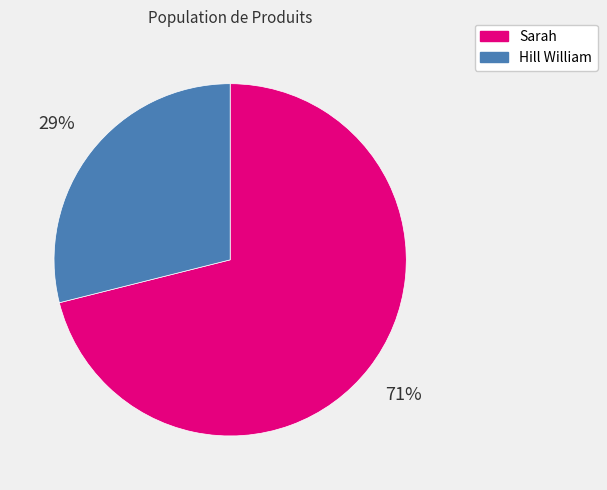

To the nearest percent, what is the difference between the largest and smallest slice percentages?

42%